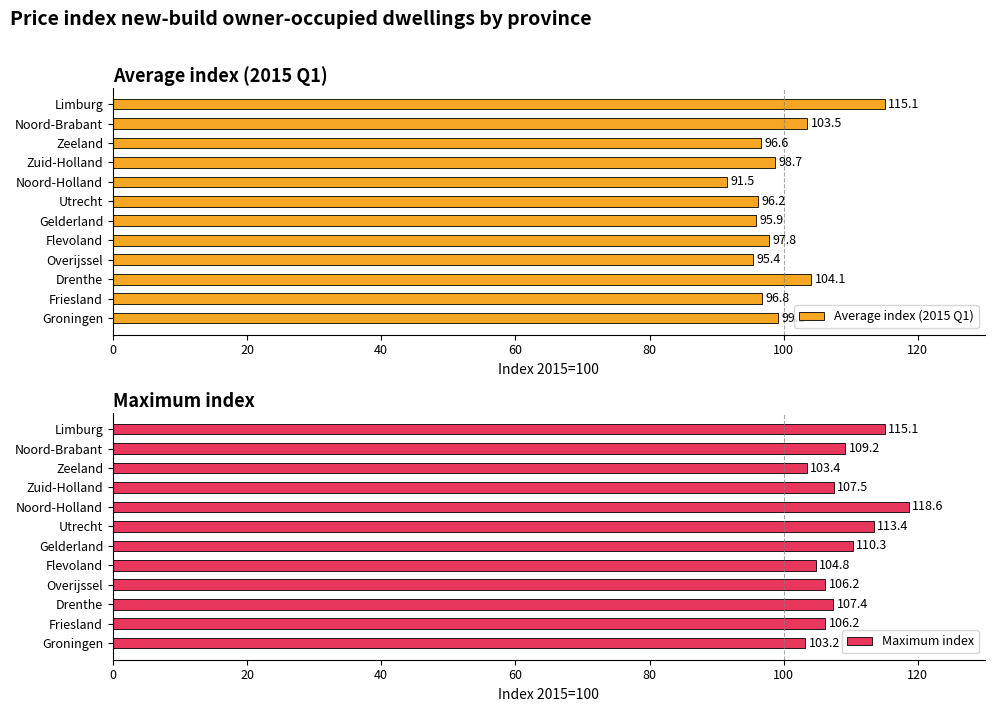

How many bars are there in total?

24